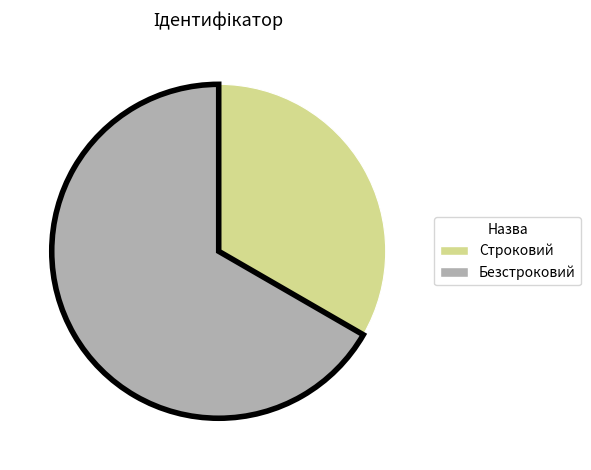

Which category accounts for the majority?

Безстроковий